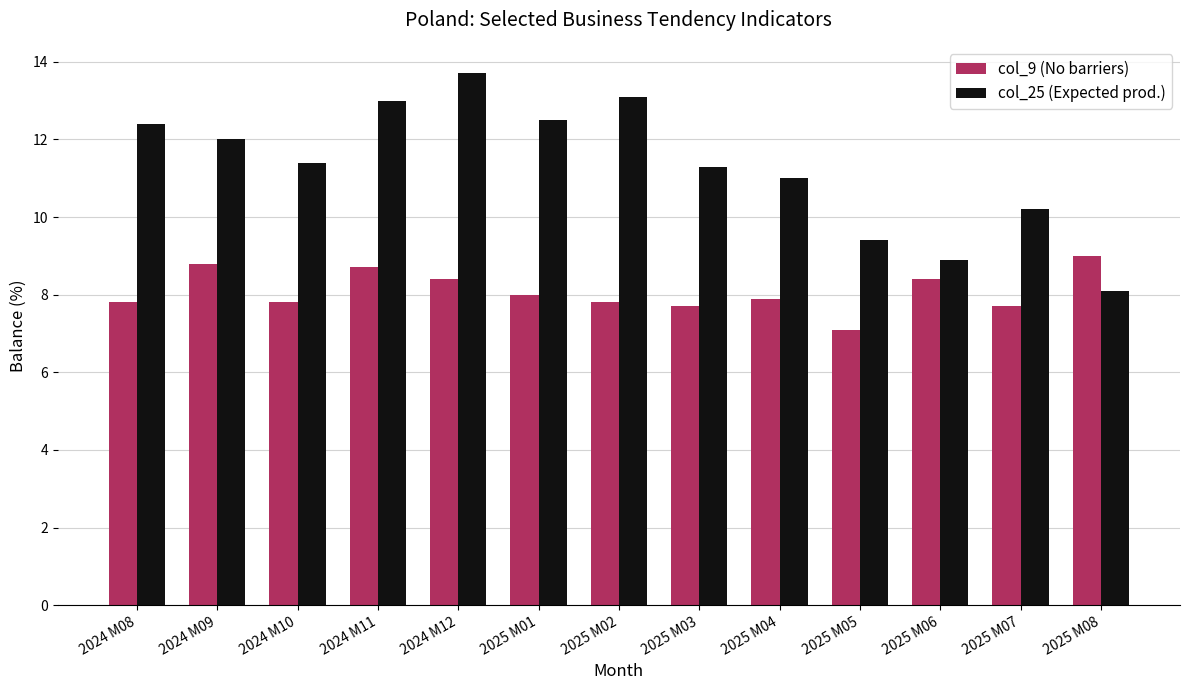

The value of col_25 (Expected prod.) at 2025 M06 is 8.9. True or false?

True